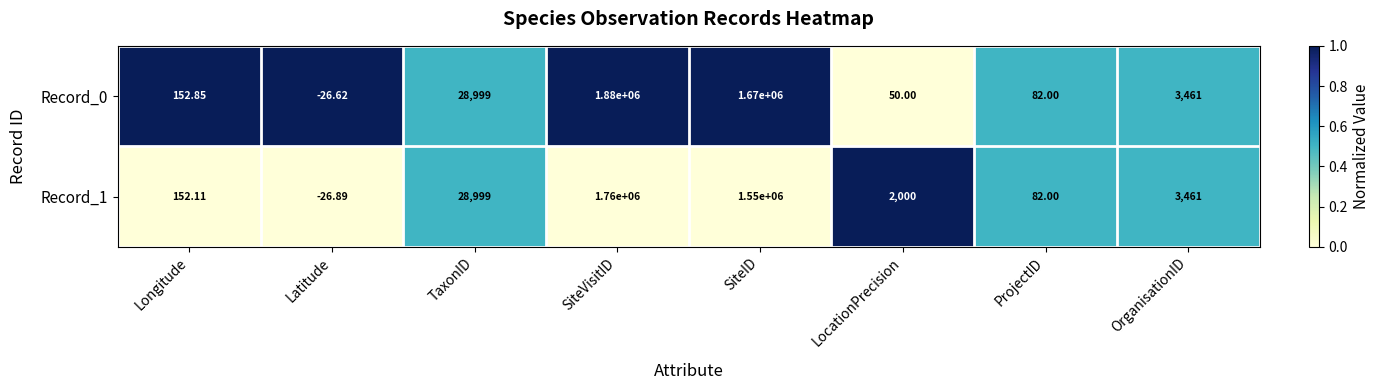

Is the value of Record_1 at Latitude greater than the value of Record_0 at SiteVisitID?

No